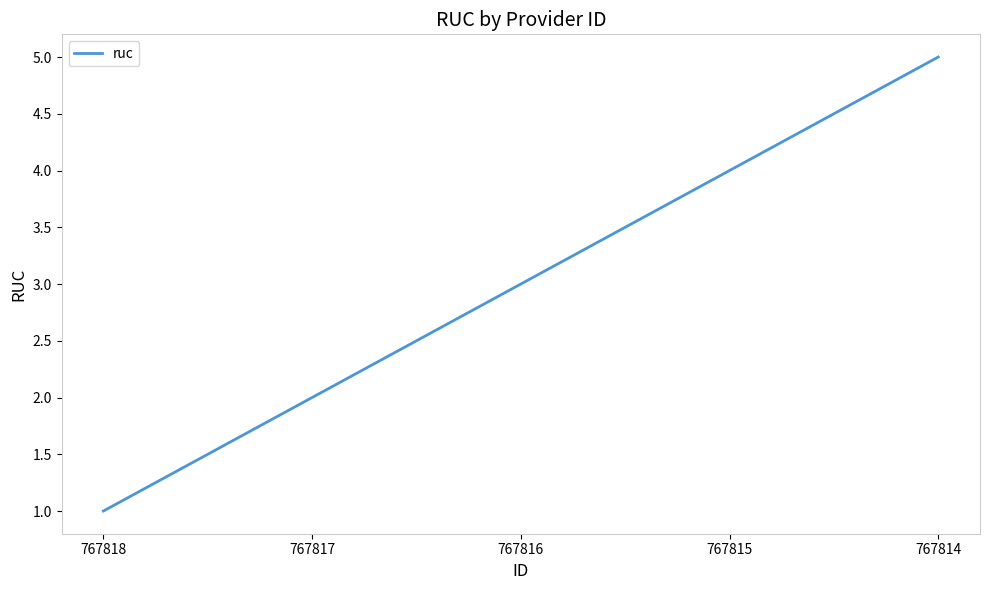

At which category does the chart reach its peak across all series?

767814